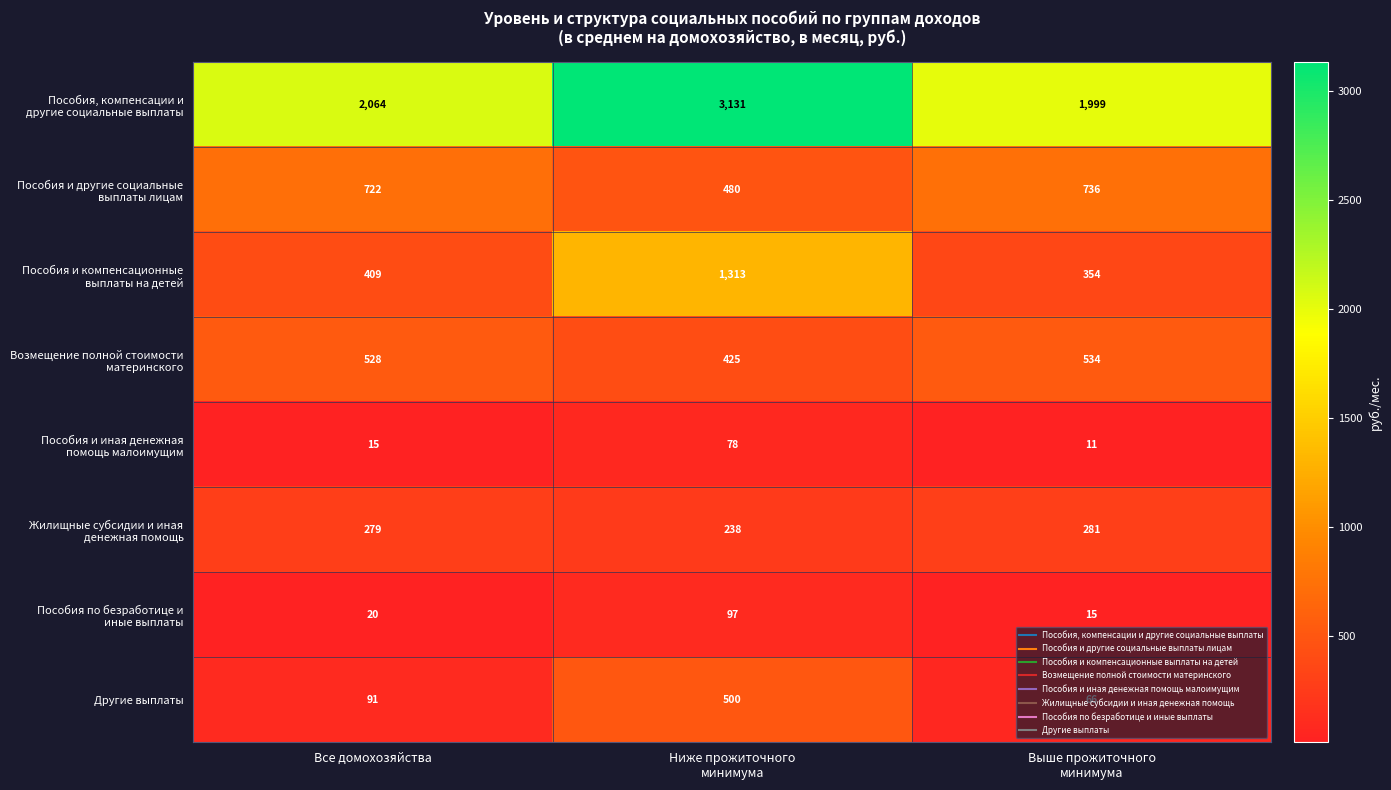

What is the average value of the Другие выплаты series?

219